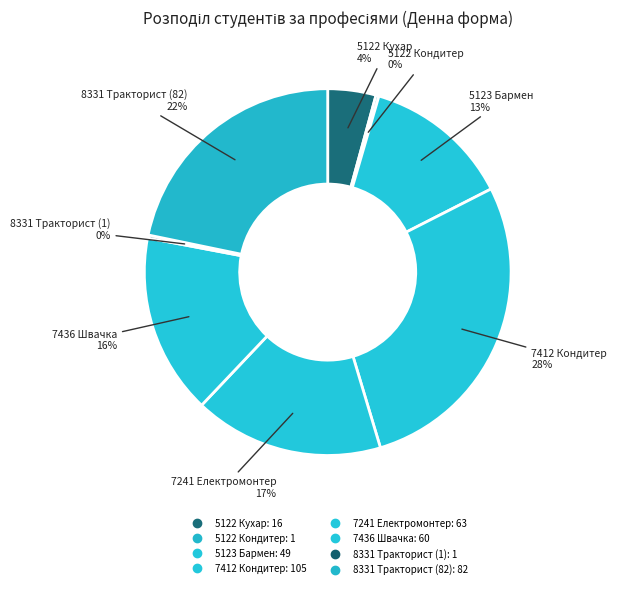

Do 8331 Тракторист (1) and 5122 Кондитер together represent more than half of the pie?

No